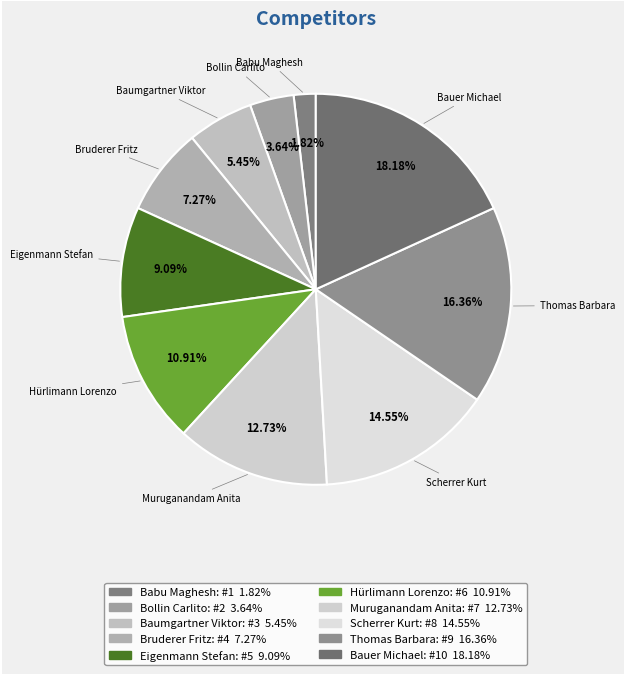

Count the number of slices in the pie.

10